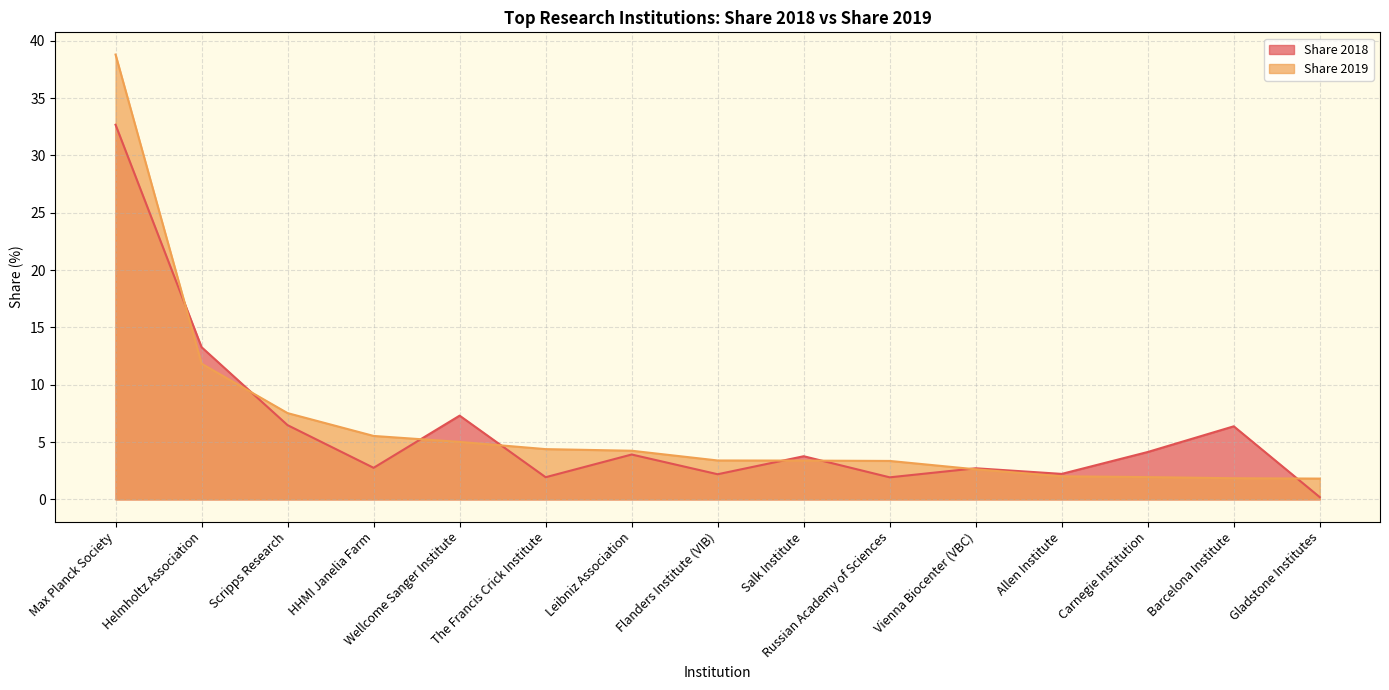

How many values in the Share 2019 series exceed 3?

10